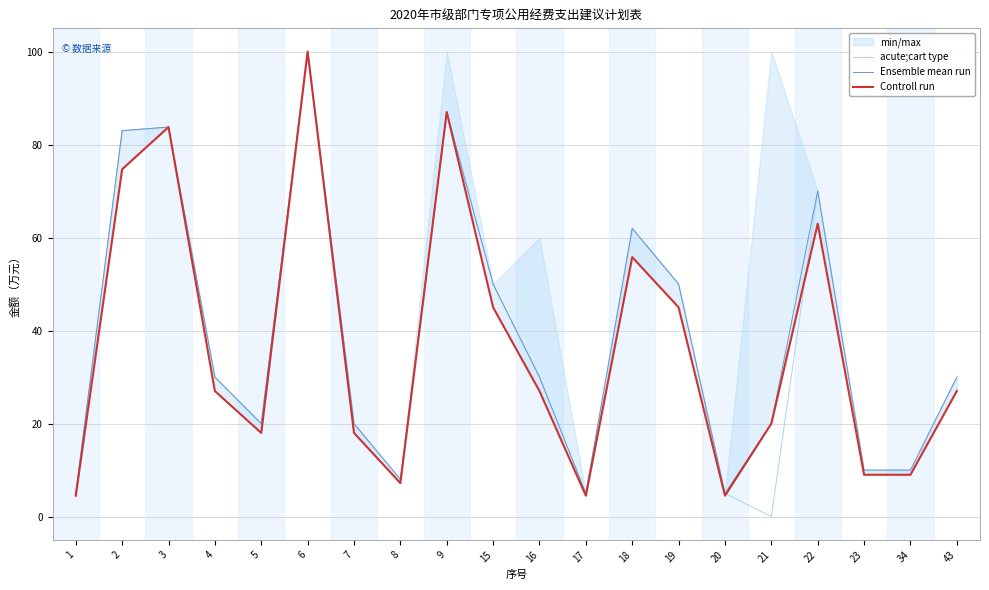

True or false: Controll run and Ensemble mean run intersect in this chart.

False